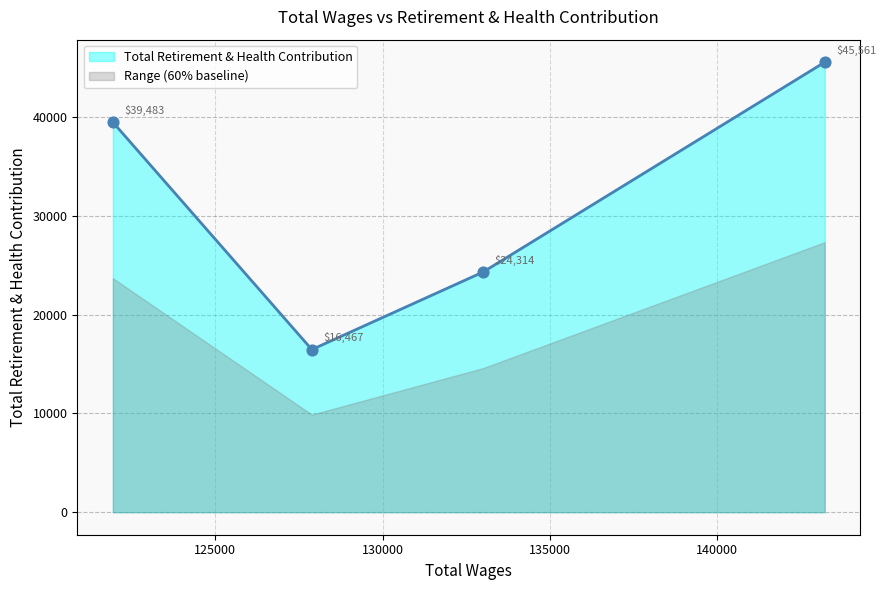

Approximately how many times larger is the value at 143210.0 compared to 121939.0?

1.2